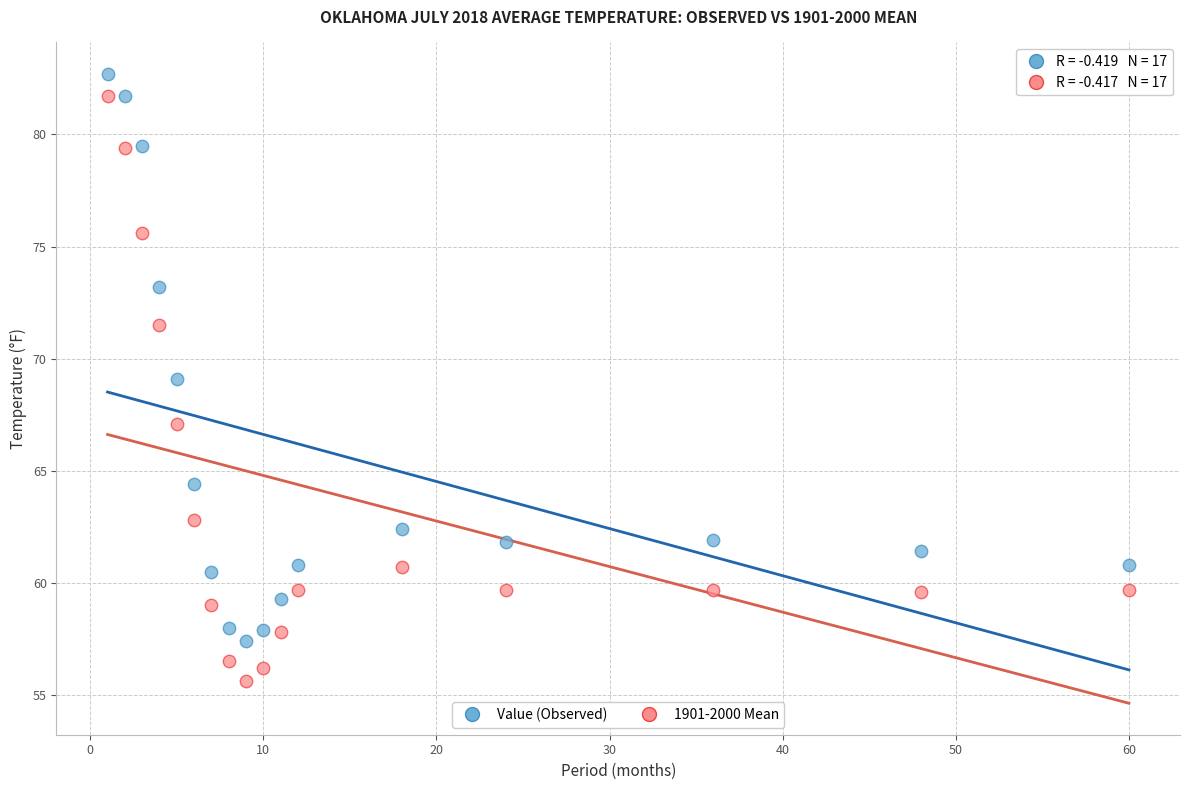

Across all data points, what is the range of Y values (max minus min)?

27.1